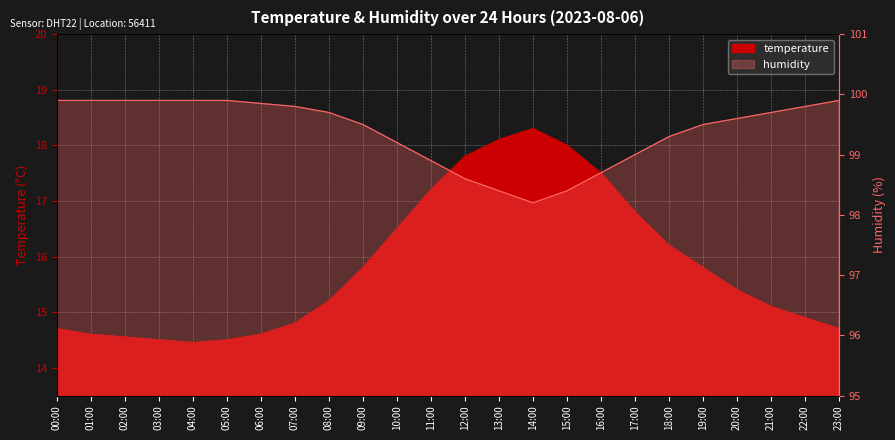

Reading left to right, transcribe all the data shown in this chart.

temperature: 14.7	14.6	14.6	14.5	14.4	14.5	14.6	14.8	15.2	15.8	16.5	17.2	17.8	18.1	18.3	18.0	17.5	16.8	16.2	15.8	15.4	15.1	14.9	14.7
humidity: 99.9	99.9	99.9	99.9	99.9	99.9	99.8	99.8	99.7	99.5	99.2	98.9	98.6	98.4	98.2	98.4	98.7	99.0	99.3	99.5	99.6	99.7	99.8	99.9